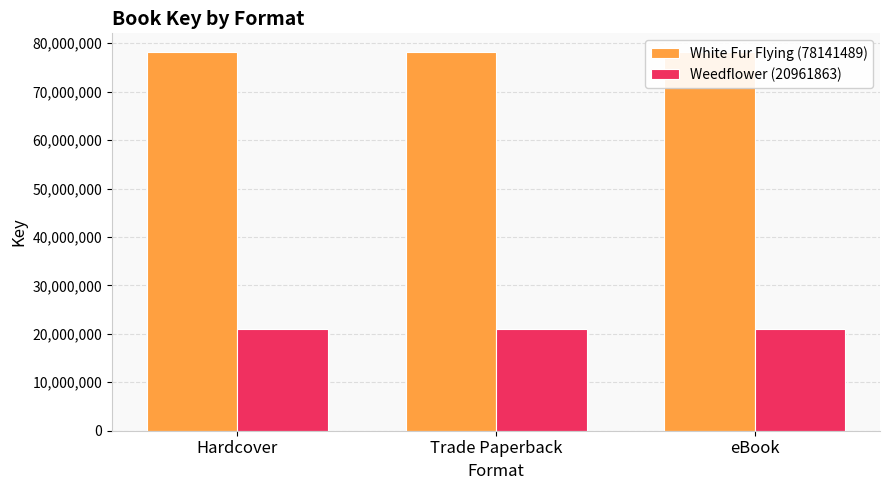

List the series in order of their overall mean, highest first.

White Fur Flying (78141489), Weedflower (20961863)